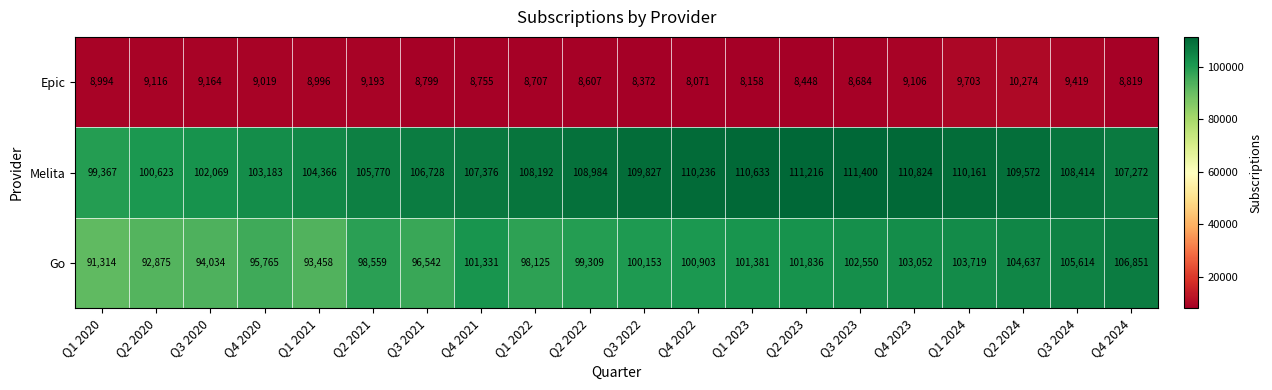

What is the maximum value for Melita?

111400